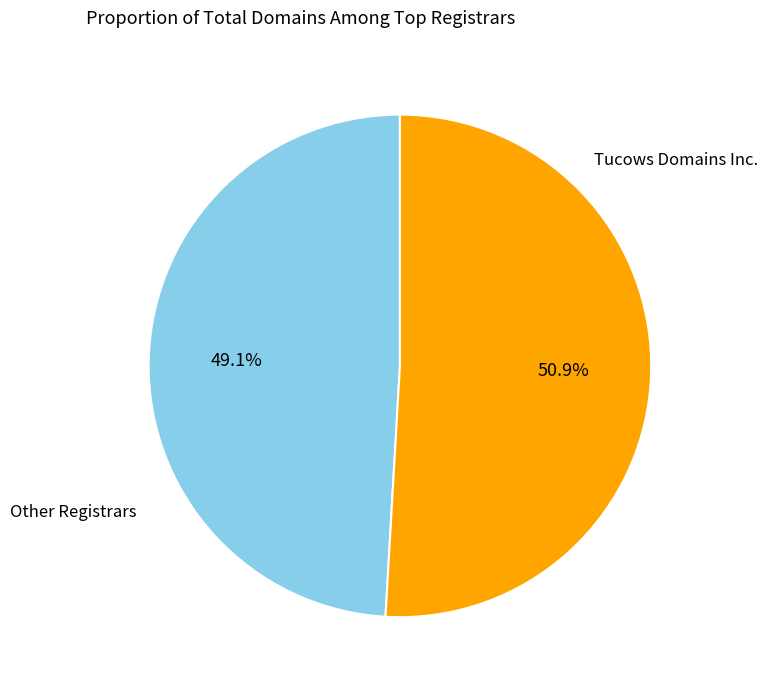

Is there a majority slice in this chart?

Yes